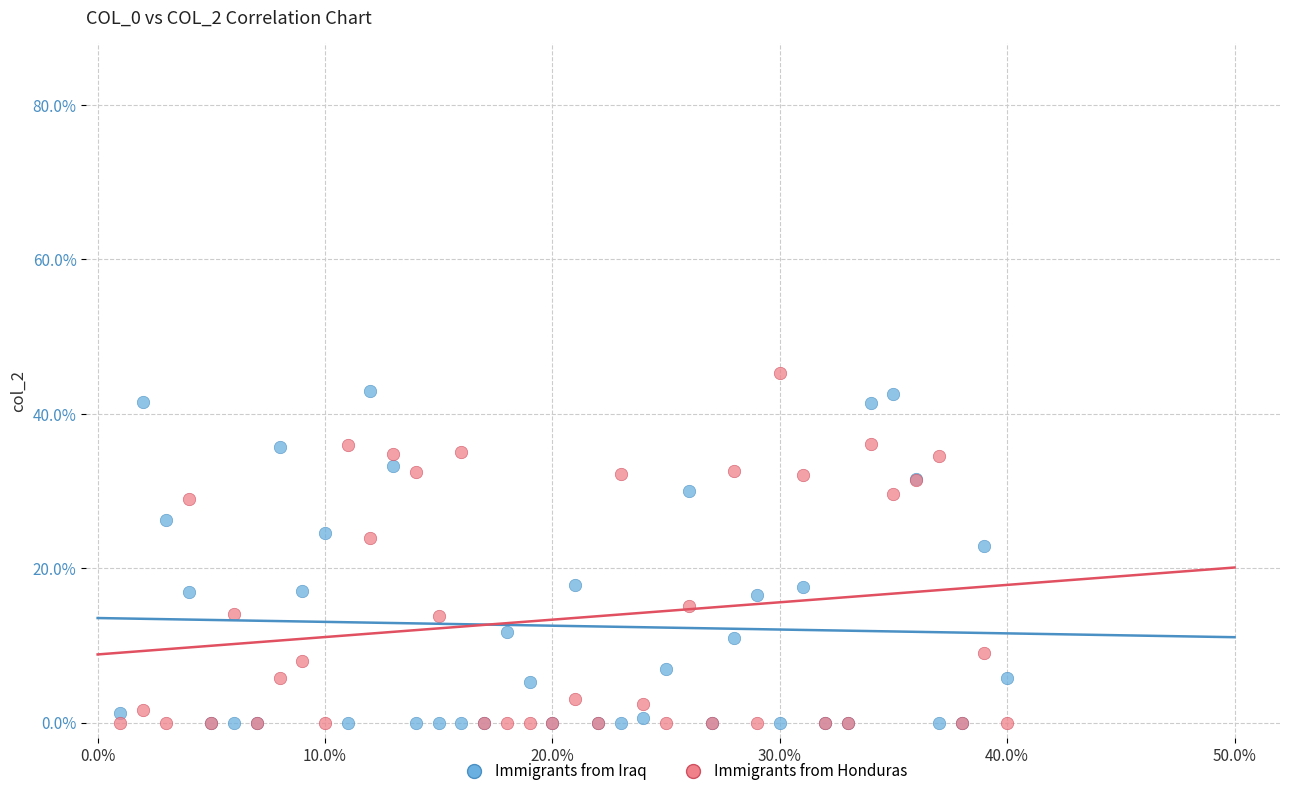

What are all the series names shown in the legend?

Immigrants from Iraq, Immigrants from Honduras